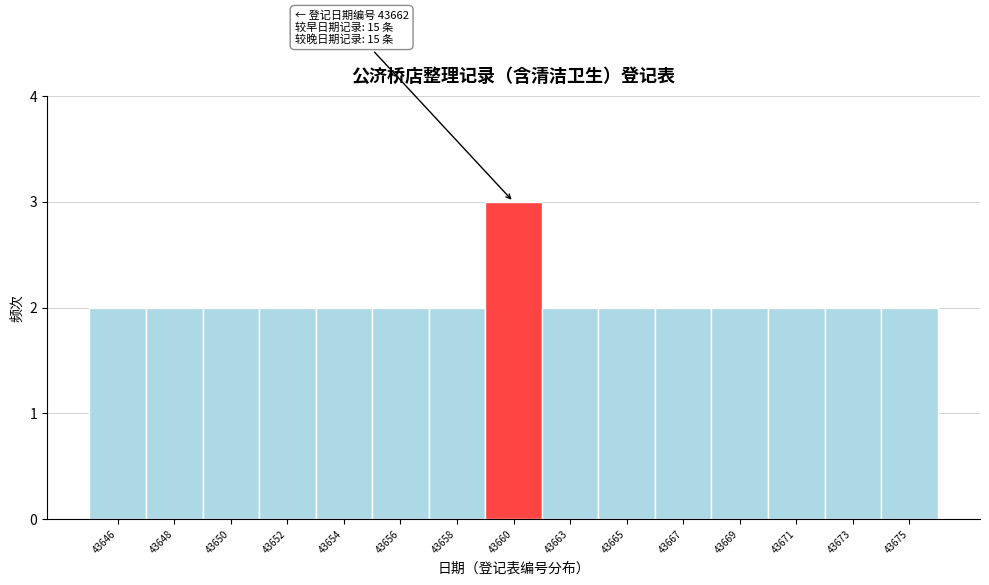

Reading right to left, what are all the values shown in this chart?

2	2	2	2	2	2	2	3	2	2	2	2	2	2	2